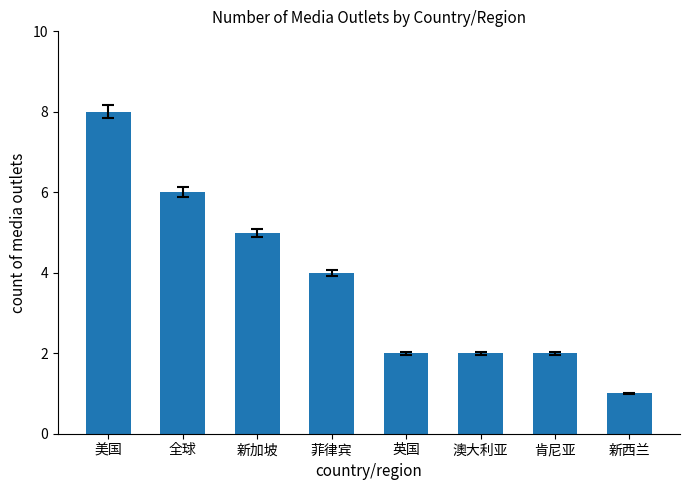

Which has a higher value, 澳大利亚 or 新西兰?

澳大利亚